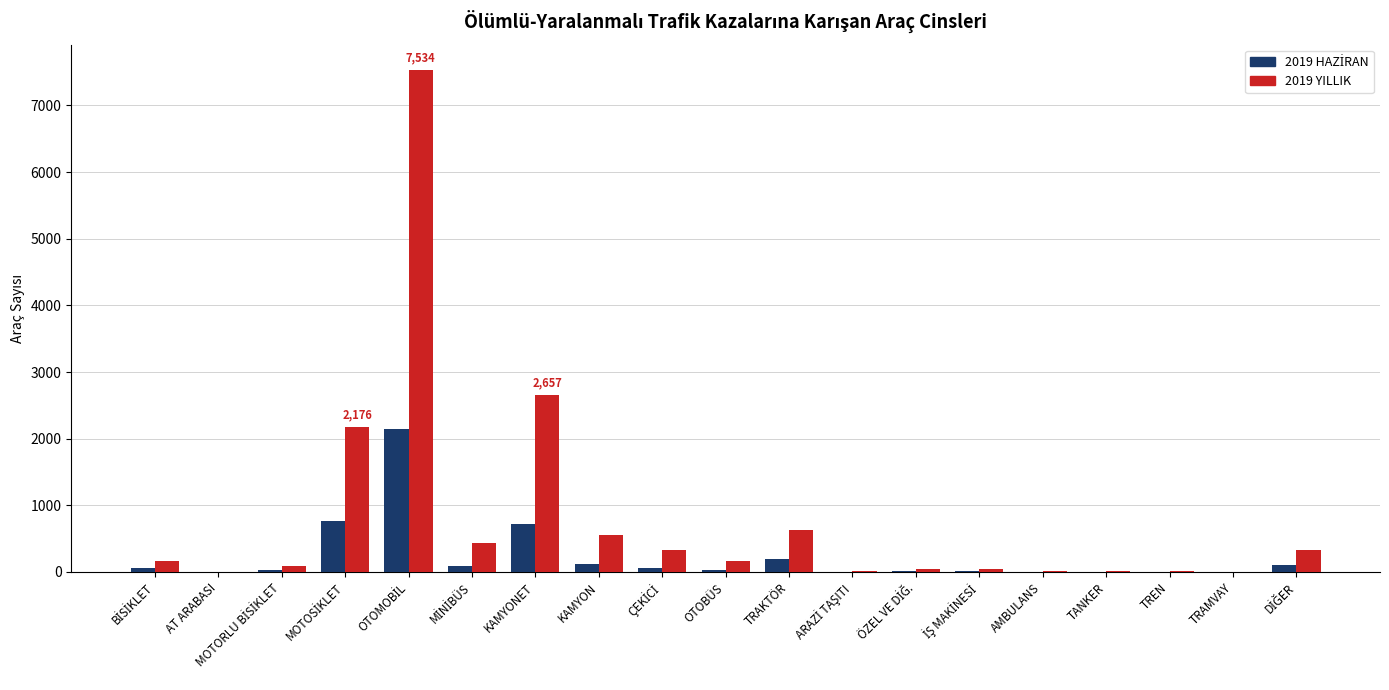

At which label is 2019 YILLIK closest to 3767?

KAMYONET